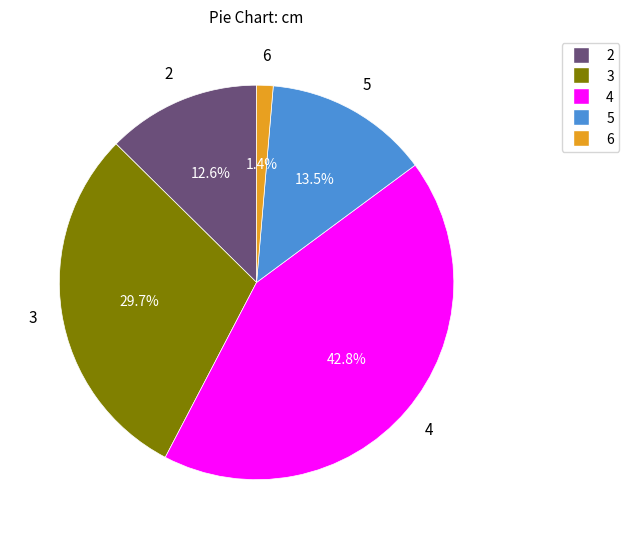

What portion of the pie excludes 2?

87.4%